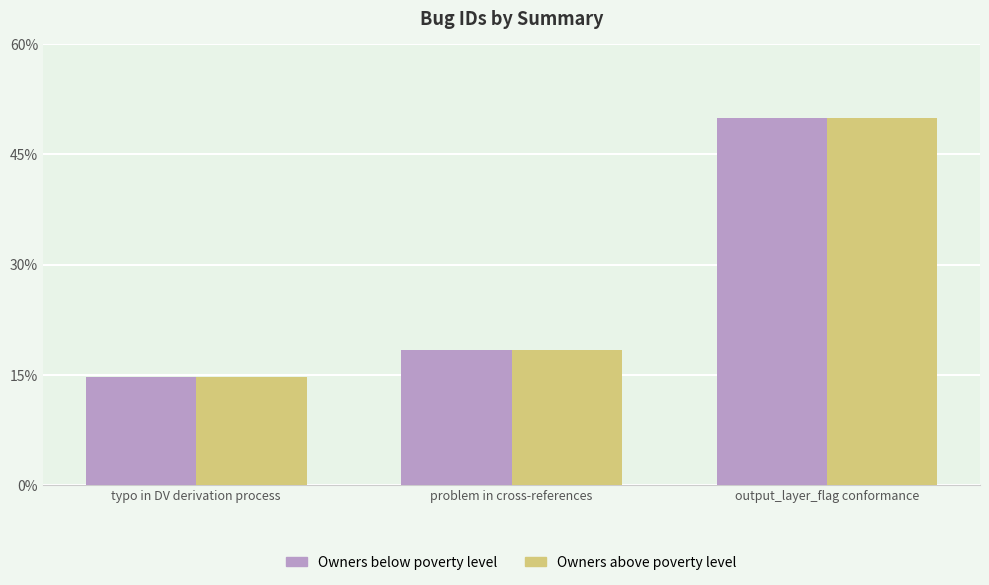

Reading left to right, extract all data points from this chart.

Owners below poverty level: typo in DV derivation process=33	problem in cross-references=41	output_layer_flag conformance=112
Owners above poverty level: typo in DV derivation process=33	problem in cross-references=41	output_layer_flag conformance=112